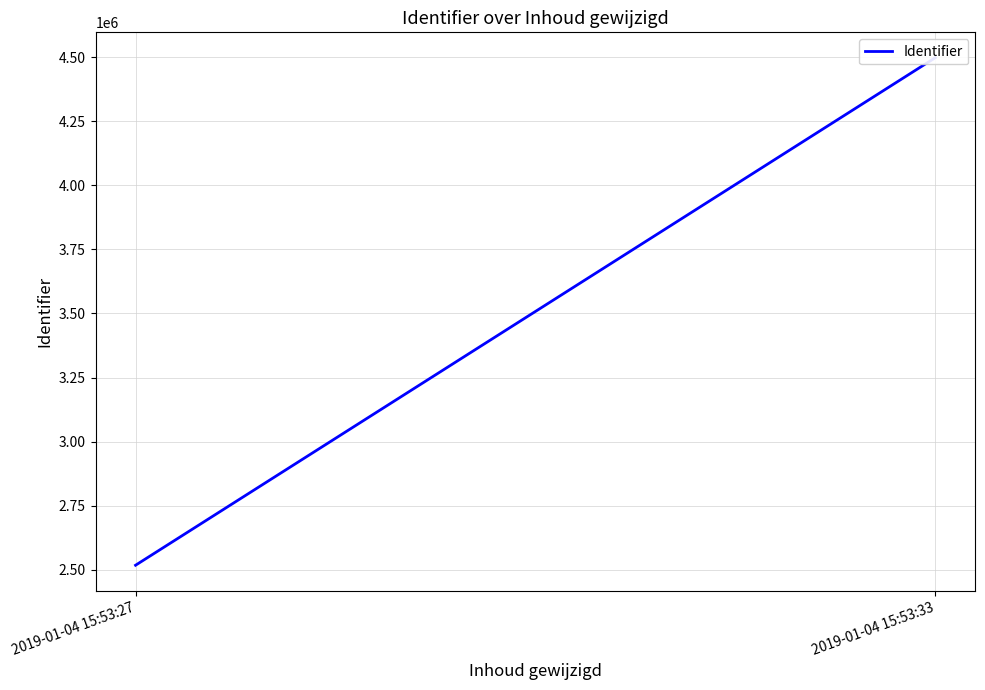

The value at 2019-01-04 15:53:27 is 1724946. True or false?

False